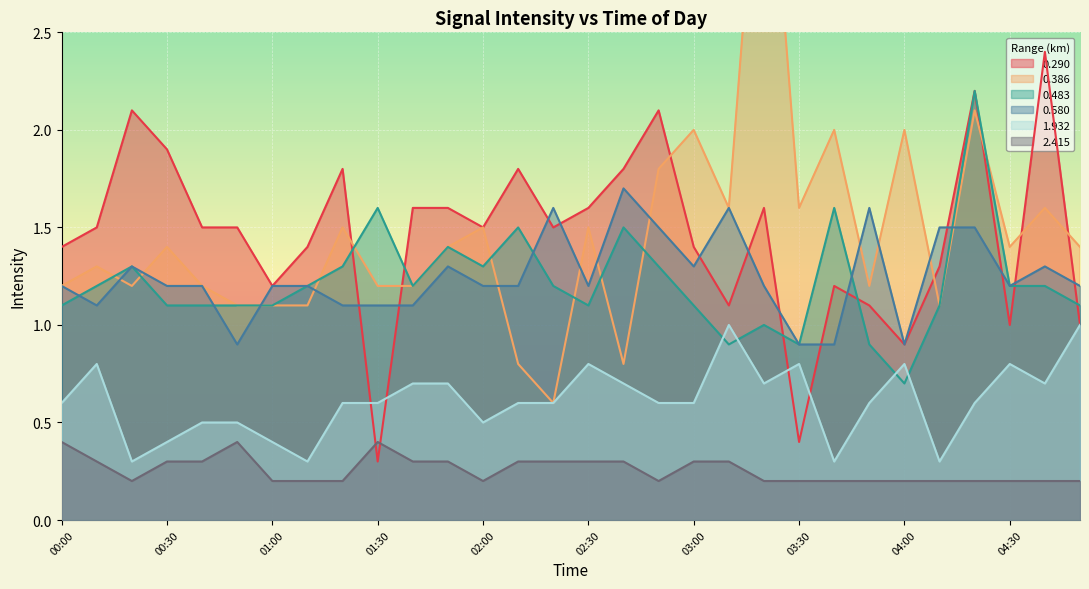

Rank the series at 03:10 from lowest to highest value.

2.415, 0.483, 1.932, 0.290, 0.386, 0.580